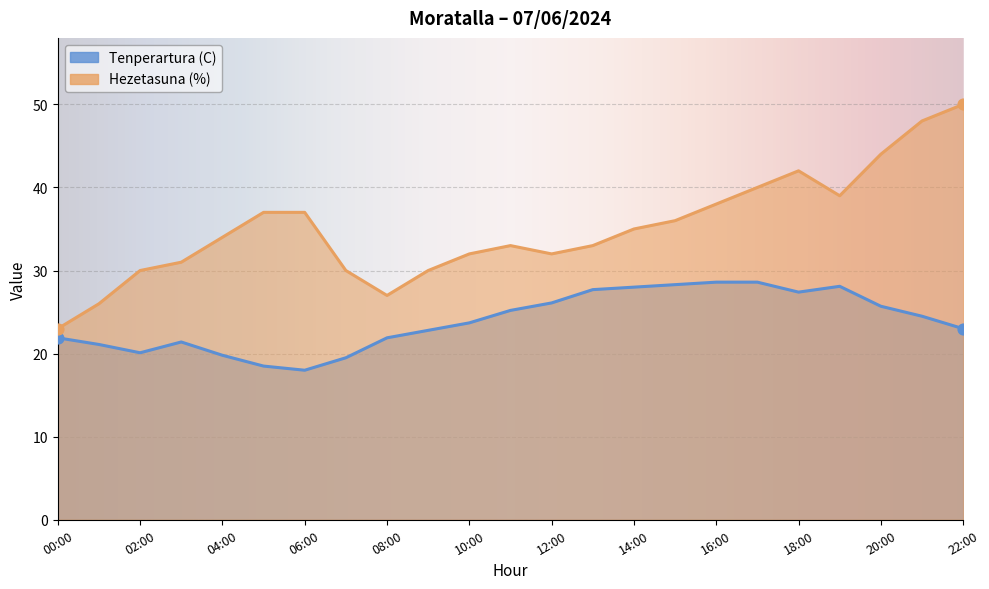

At which category is the sum across all series the highest?

22:00